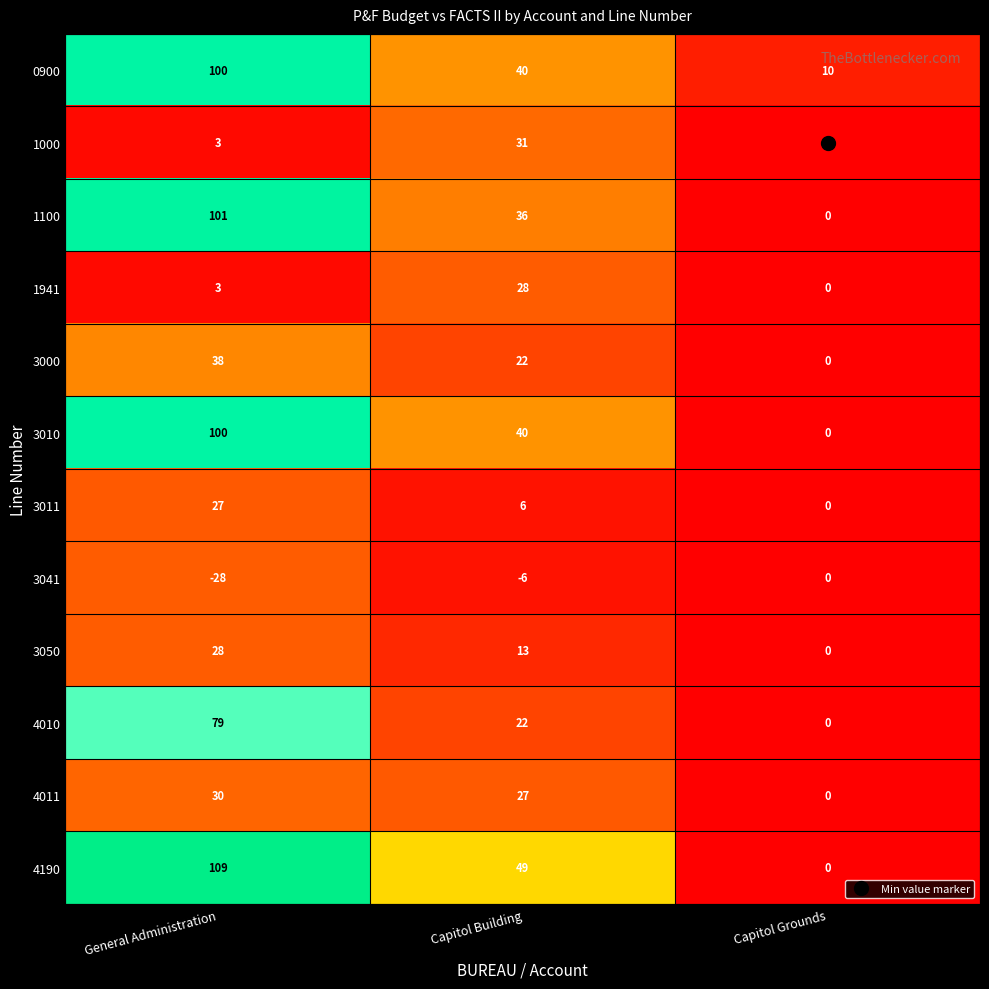

What is the sum of the 4011 values at General Administration and Capitol Grounds?

30